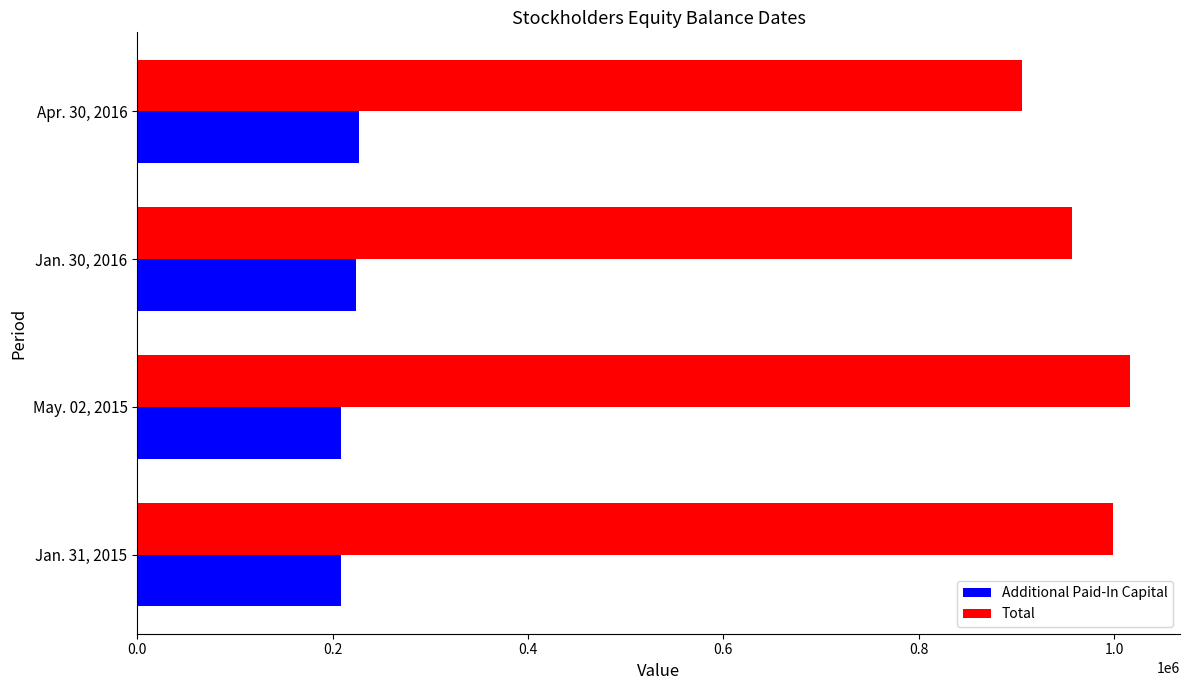

The value of Total at Jan. 31, 2015 is 1551296. True or false?

False